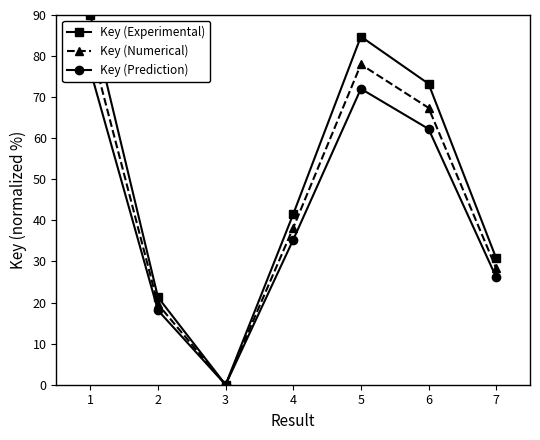

What is the value of the Key (Prediction) point at the 5th from the left?

72.0